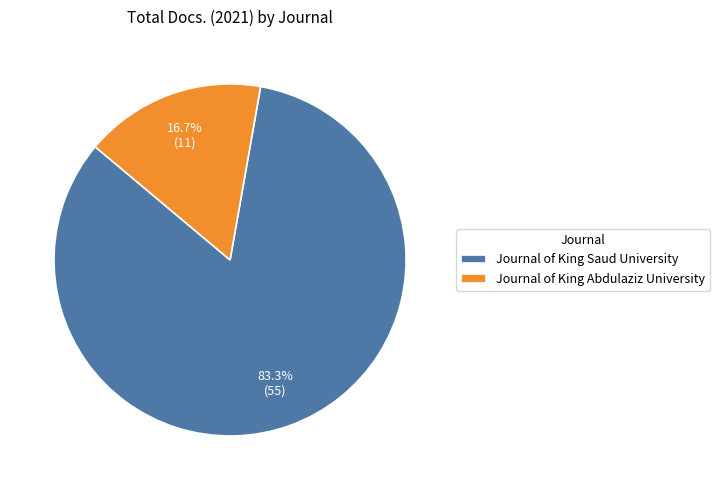

To the nearest percent, what portion does Journal of King Saud University represent?

83%